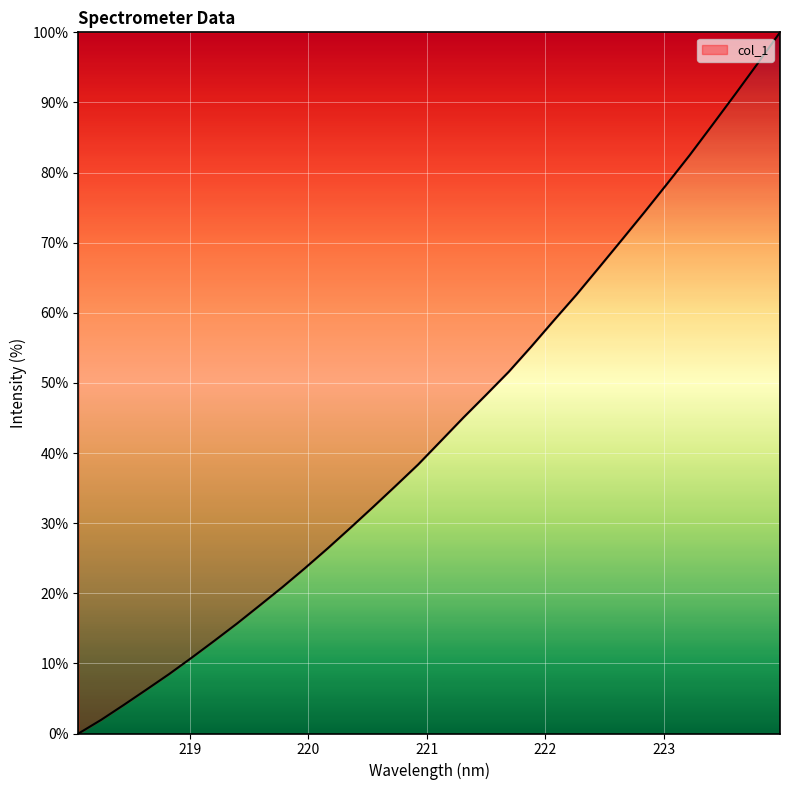

What is the difference between the maximum and minimum values?

100.0